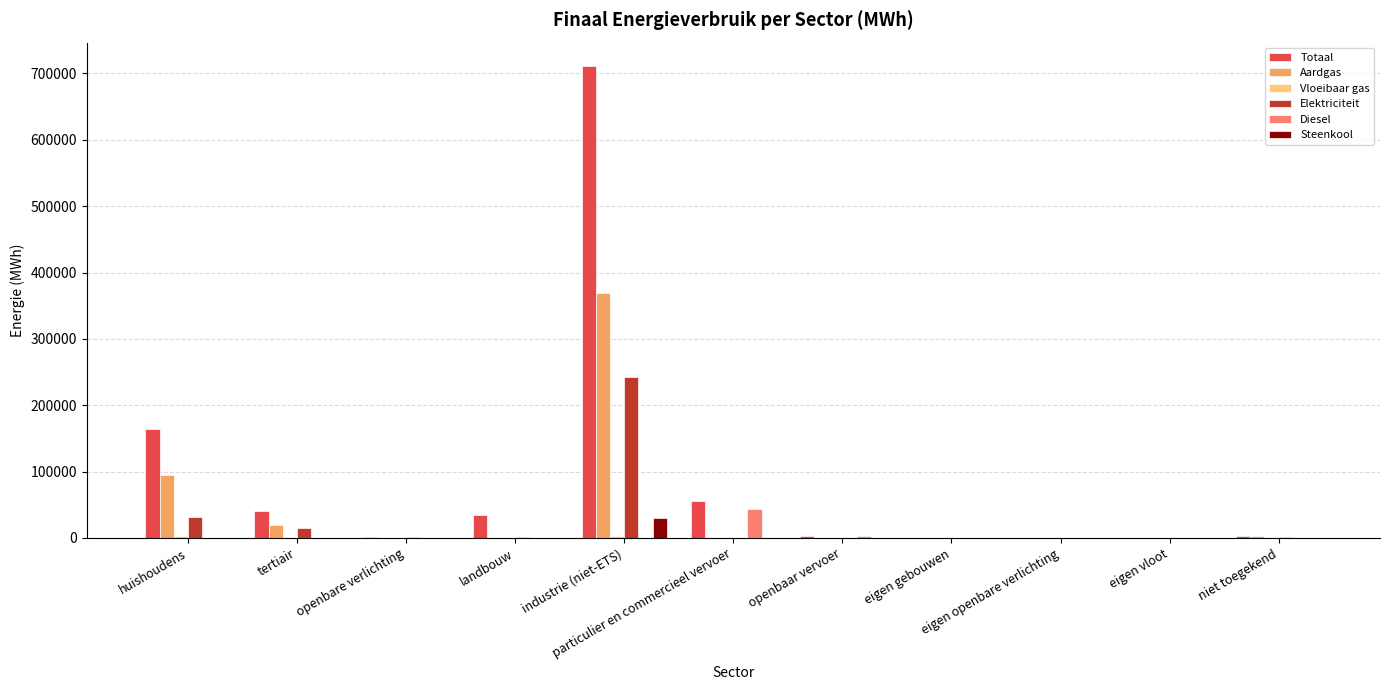

Are the bars horizontal?

No